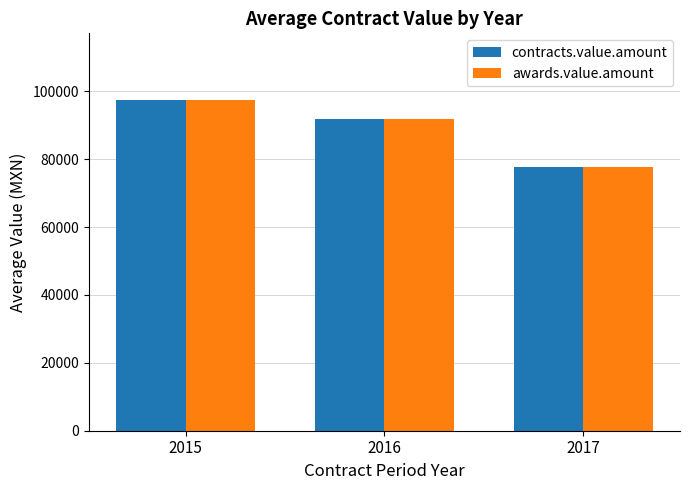

The value of contracts.value.amount at 2017 is 77586.2. True or false?

True